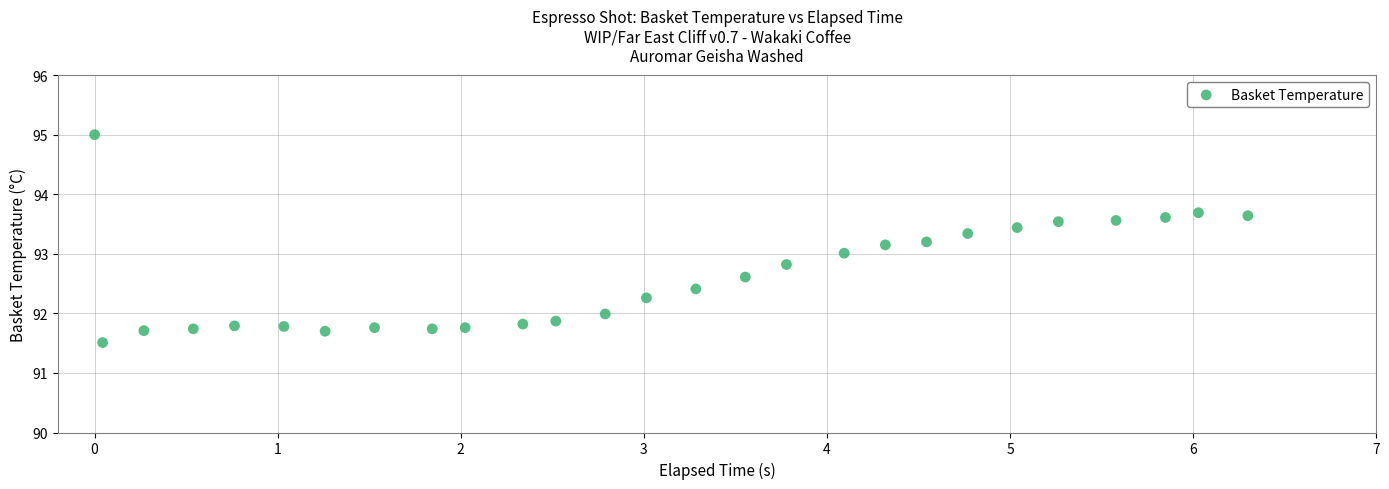

What is the range of X values (max minus min)?

6.3